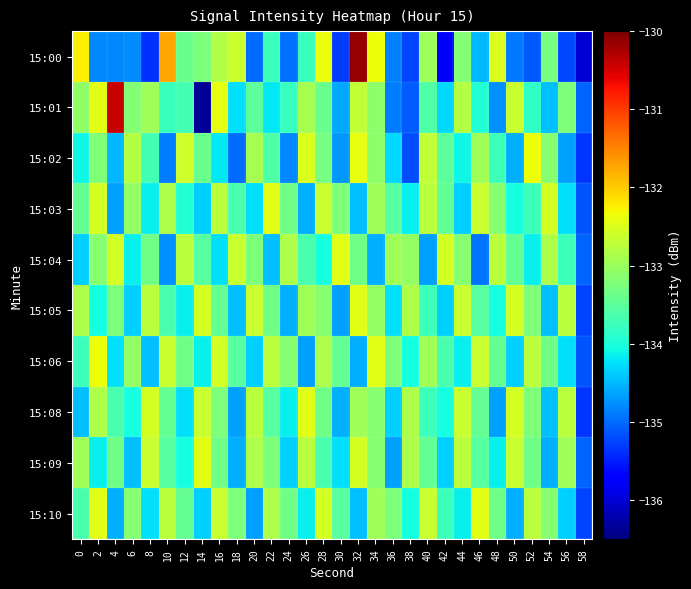

Reading left to right, list all the values displayed in this chart.

15:00: 0=-132.3	2=-134.8	4=-134.8	6=-134.8	8=-135.4	10=-131.7	12=-133.4	14=-133.2	16=-132.8	18=-132.6	20=-135.0	22=-133.8	24=-135.0	26=-133.8	28=-132.4	30=-135.3	32=-130.1	34=-132.3	36=-134.9	38=-135.2	40=-133.0	42=-135.8	44=-133.2	46=-134.5	48=-132.5	50=-134.9	52=-135.1	54=-133.3	56=-135.2	58=-136.0
15:01: 0=-133.1	2=-132.4	4=-130.4	6=-133.2	8=-133.0	10=-133.8	12=-133.7	14=-136.4	16=-132.4	18=-134.3	20=-133.5	22=-134.2	24=-133.8	26=-132.9	28=-133.4	30=-134.6	32=-132.7	34=-133.1	36=-134.9	38=-135.1	40=-133.6	42=-134.3	44=-132.8	46=-133.9	48=-134.8	50=-132.7	52=-133.8	54=-134.4	56=-133.2	58=-135.1
15:02: 0=-134.1	2=-133.2	4=-134.5	6=-132.8	8=-133.7	10=-134.9	12=-132.6	14=-133.4	16=-134.2	18=-135.0	20=-132.9	22=-133.6	24=-134.8	26=-132.5	28=-133.3	30=-134.7	32=-132.4	34=-133.1	36=-134.3	38=-135.2	40=-132.7	42=-133.5	44=-134.1	46=-132.9	48=-133.8	50=-134.6	52=-132.3	54=-133.2	56=-134.7	58=-135.3
15:03: 0=-133.4	2=-132.6	4=-134.7	6=-133.1	8=-134.2	10=-132.8	12=-133.9	14=-134.3	16=-132.8	18=-133.7	20=-134.2	22=-132.4	24=-133.3	26=-134.6	28=-132.7	30=-133.2	32=-134.4	34=-132.9	36=-133.6	38=-134.2	40=-132.8	42=-133.4	44=-134.3	46=-132.7	48=-133.2	50=-134.1	52=-133.8	54=-132.6	56=-134.2	58=-135.2
15:04: 0=-134.3	2=-133.2	4=-132.6	6=-134.2	8=-133.3	10=-134.8	12=-132.8	14=-133.6	16=-134.2	18=-132.7	20=-133.2	22=-134.4	24=-132.8	26=-133.7	28=-134.1	30=-132.4	32=-133.3	34=-134.6	36=-132.9	38=-133.1	40=-134.7	42=-132.6	44=-133.2	46=-134.9	48=-132.8	50=-133.4	52=-134.2	54=-132.8	56=-133.8	58=-135.1
15:05: 0=-132.8	2=-134.1	4=-133.2	6=-134.3	8=-132.8	10=-133.7	12=-134.2	14=-132.6	16=-133.4	18=-134.4	20=-132.7	22=-133.3	24=-134.6	26=-132.9	28=-133.2	30=-134.7	32=-132.4	34=-133.1	36=-134.2	38=-132.8	40=-133.8	42=-134.3	44=-132.7	46=-133.6	48=-134.1	50=-132.6	52=-133.2	54=-134.4	56=-132.8	58=-135.2
15:06: 0=-133.8	2=-132.3	4=-134.2	6=-133.1	8=-134.4	10=-132.7	12=-133.3	14=-134.2	16=-132.6	18=-133.6	20=-134.3	22=-132.8	24=-133.2	26=-134.7	28=-132.8	30=-133.4	32=-134.6	34=-132.4	36=-133.2	38=-134.1	40=-132.9	42=-133.7	44=-134.2	46=-132.7	48=-133.4	50=-134.3	52=-132.8	54=-133.3	56=-134.2	58=-135.2
15:08: 0=-134.4	2=-132.8	4=-133.7	6=-134.1	8=-132.6	10=-133.4	12=-134.2	14=-132.7	16=-133.2	18=-134.7	20=-132.8	22=-133.6	24=-134.2	26=-132.4	28=-133.3	30=-134.6	32=-132.9	34=-133.2	36=-134.3	38=-132.8	40=-133.8	42=-134.1	44=-132.7	46=-133.4	48=-134.7	50=-132.6	52=-133.2	54=-134.4	56=-132.8	58=-135.3
15:09: 0=-132.9	2=-134.2	4=-133.3	6=-134.4	8=-132.7	10=-133.6	12=-134.1	14=-132.4	16=-133.3	18=-134.6	20=-132.8	22=-133.2	24=-134.3	26=-132.8	28=-133.7	30=-134.2	32=-132.6	34=-133.2	36=-134.7	38=-132.8	40=-133.4	42=-134.3	44=-132.8	46=-133.6	48=-134.2	50=-132.7	52=-133.3	54=-134.6	56=-132.9	58=-135.1
15:10: 0=-133.7	2=-132.4	4=-134.6	6=-133.2	8=-134.2	10=-132.8	12=-133.4	14=-134.3	16=-132.7	18=-133.2	20=-134.7	22=-132.8	24=-133.3	26=-134.2	28=-132.6	30=-133.6	32=-134.4	34=-132.9	36=-133.2	38=-134.1	40=-132.7	42=-133.8	44=-134.2	46=-132.4	48=-133.3	50=-134.6	52=-132.8	54=-133.2	56=-134.3	58=-135.2